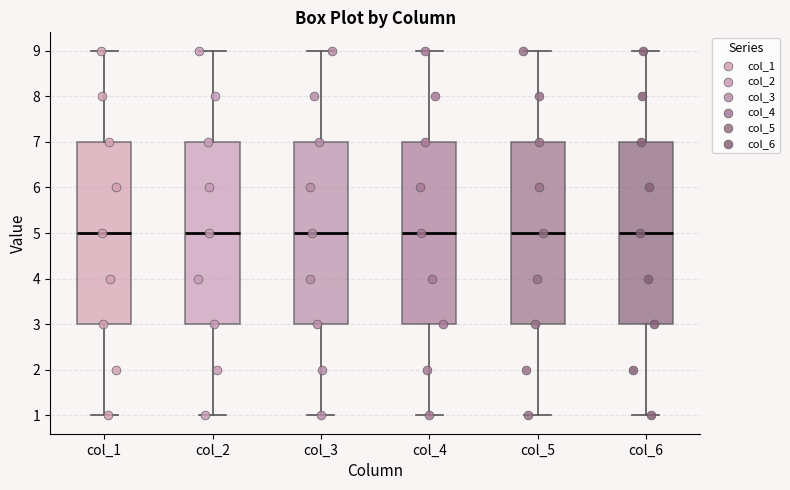

Reading left to right, read every box against the y-axis: the position of its median line, the range the box covers, and the ends of its whiskers. The values are not printed on the chart, so give them approximately, as read against the axis.

col_1: median 5, box 3 to 7, whiskers 1 to 9
col_2: median 5, box 3 to 7, whiskers 1 to 9
col_3: median 5, box 3 to 7, whiskers 1 to 9
col_4: median 5, box 3 to 7, whiskers 1 to 9
col_5: median 5, box 3 to 7, whiskers 1 to 9
col_6: median 5, box 3 to 7, whiskers 1 to 9